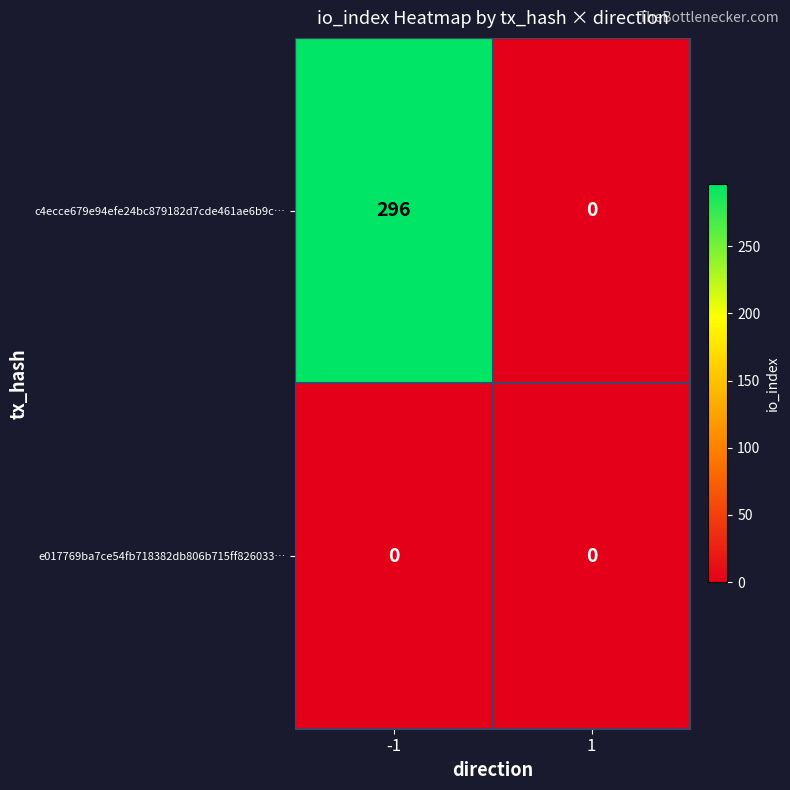

What is the difference between the maximum and minimum values in the c4ecce679e94efe24bc879182d7cde461ae6b9c… series?

296